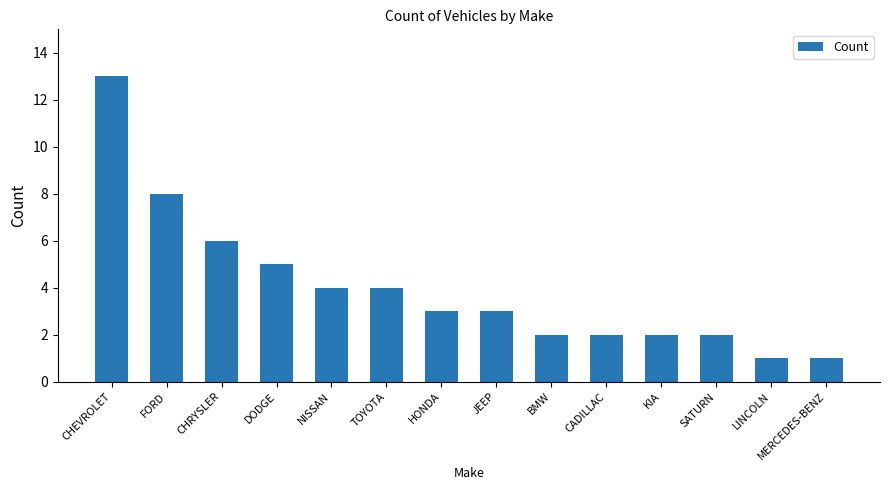

What is the change in value from SATURN to MERCEDES-BENZ?

-1